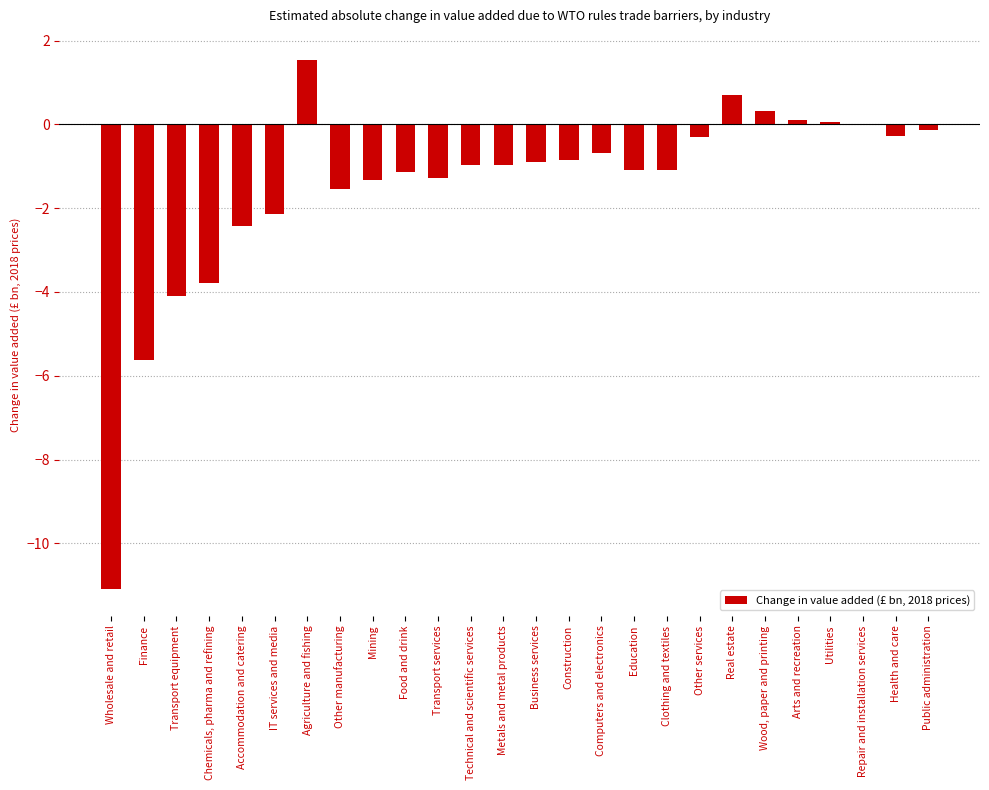

What is the sum of all values?

-39.1